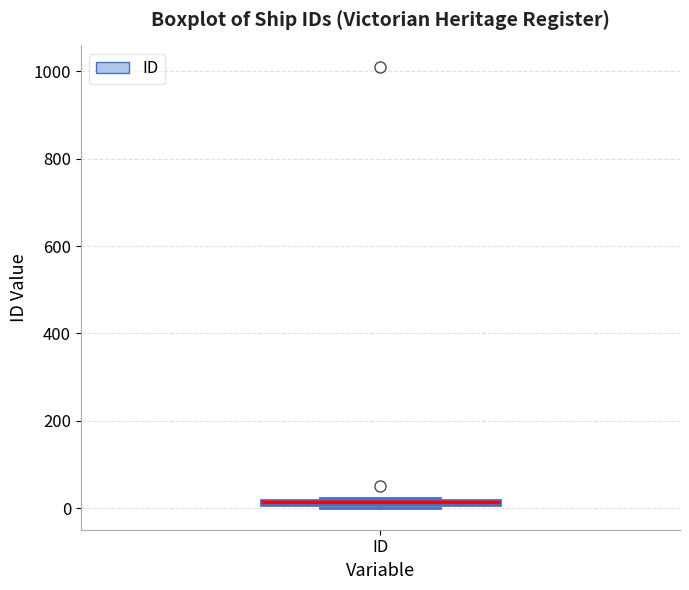

Where is the lower edge of the box for ID on the y-axis? The values are not printed on the chart, so give them approximately, as read against the axis.

0